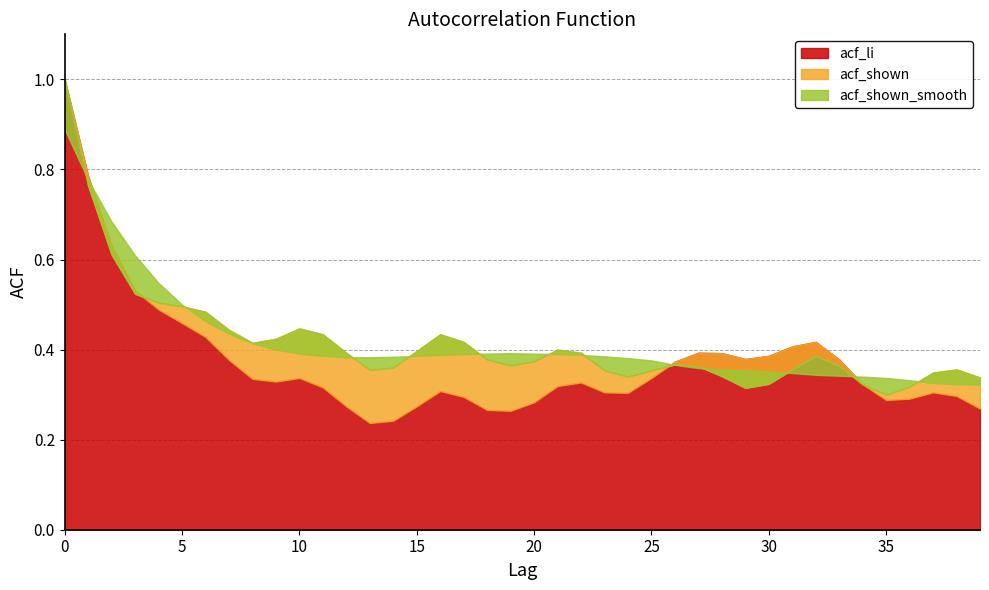

What is the sum of the acf_li values at 18 and 8?

0.6